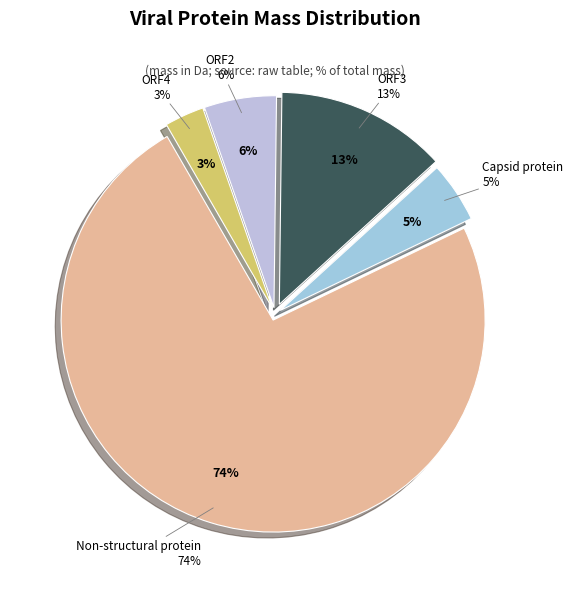

To the nearest percent, what is the average slice percentage?

20%